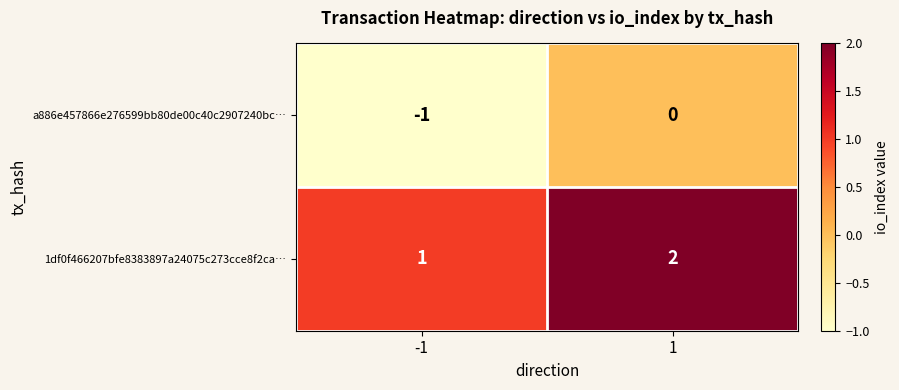

What is the sum of the 1df0f466207bfe8383897a24075c273cce8f2ca… values at -1 and 1?

3